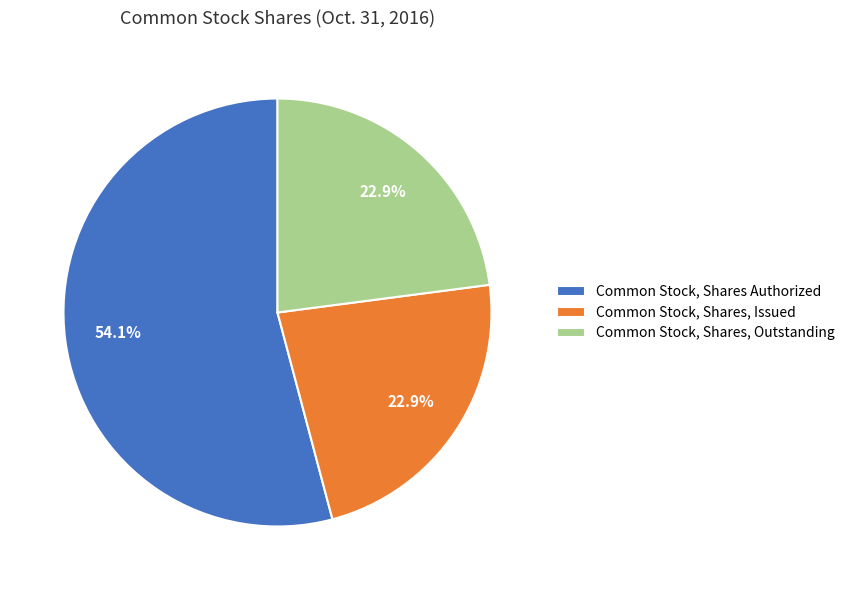

To the nearest percent, what percentage of the pie is Common Stock, Shares, Issued?

23%